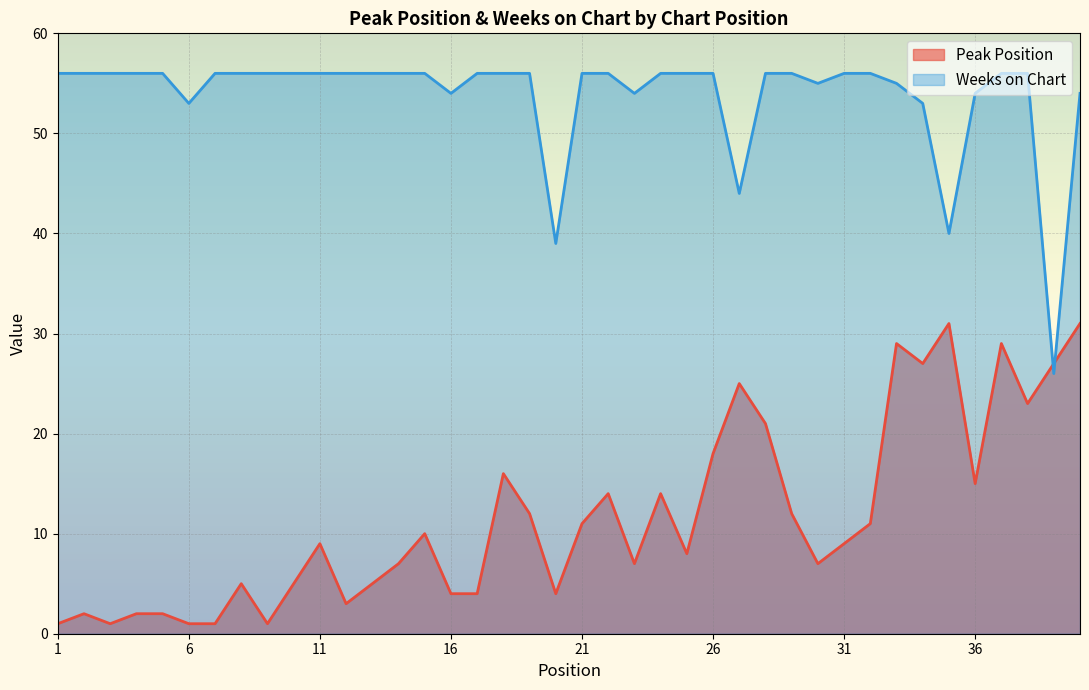

List the series in order of their overall mean, lowest first.

Peak Position, Weeks on Chart